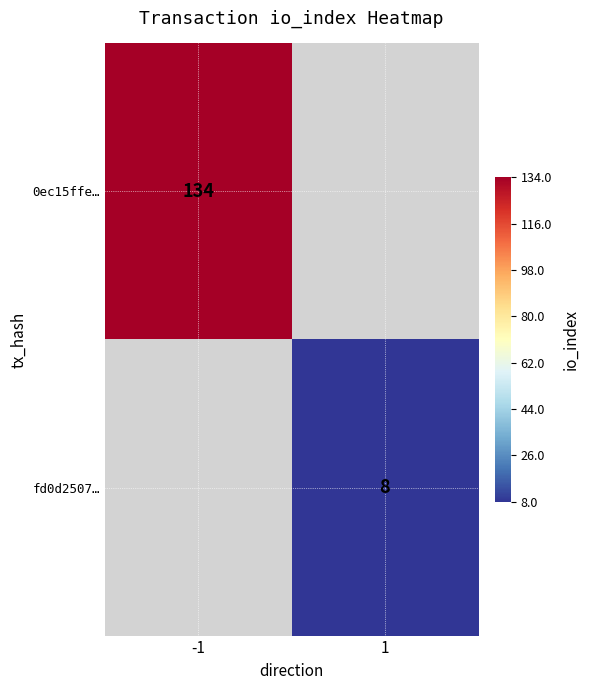

The value of 0ec15ffe… at -1 is 134. True or false?

True